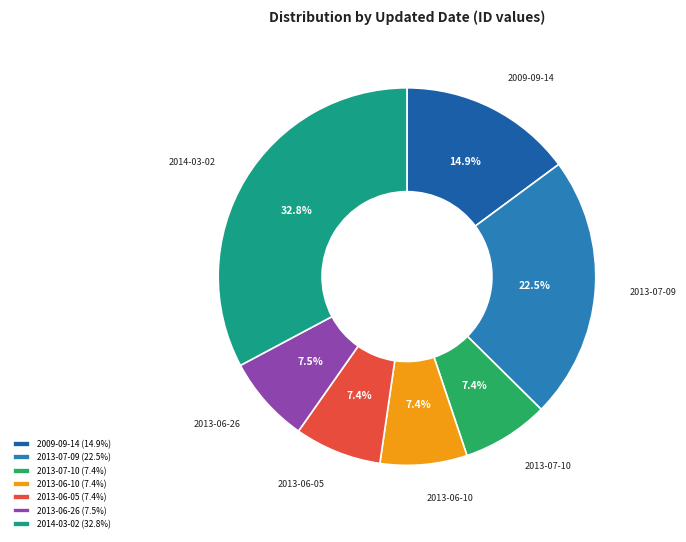

Does 2009-09-14 represent more than half of the total?

No